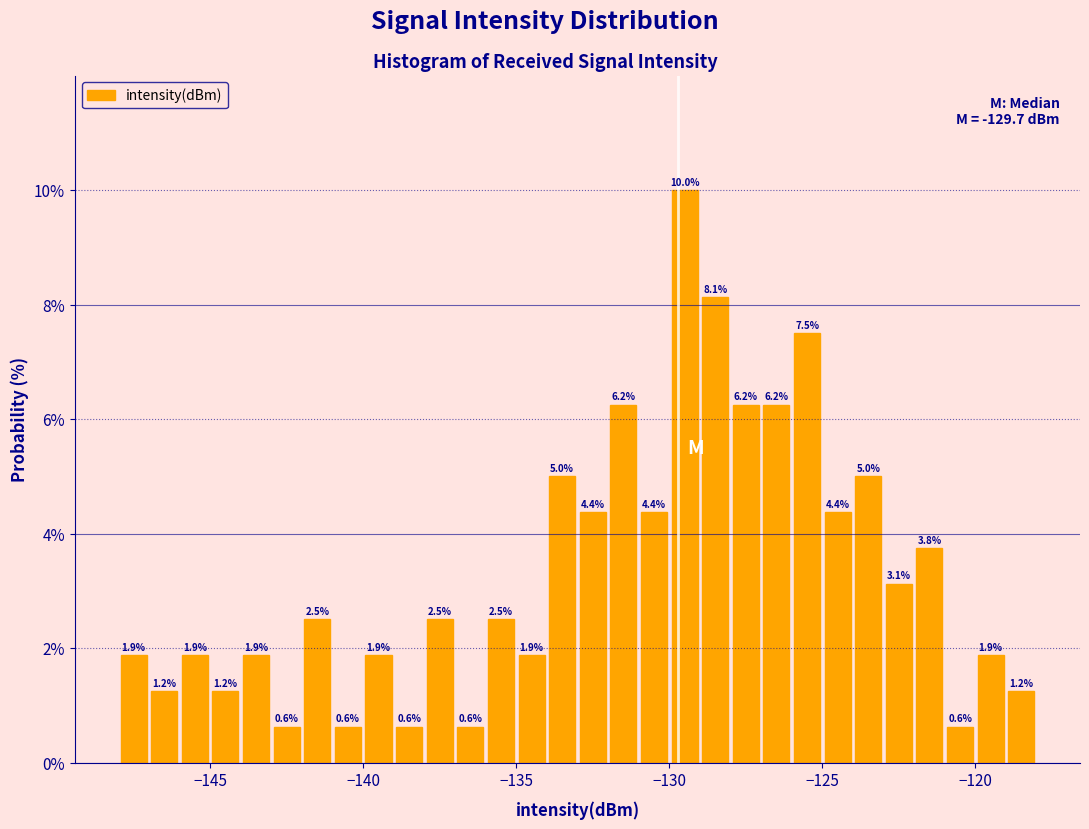

Read against the x-axis, roughly where is the centre of the tallest bar?

-129.5